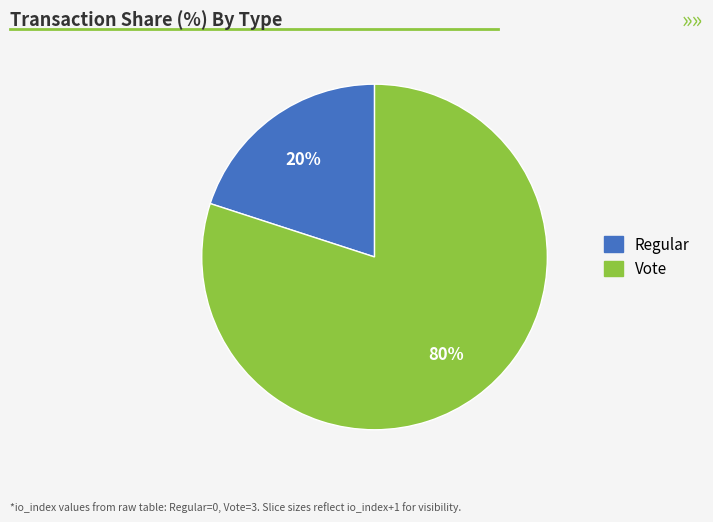

Is there a majority slice in this chart?

Yes